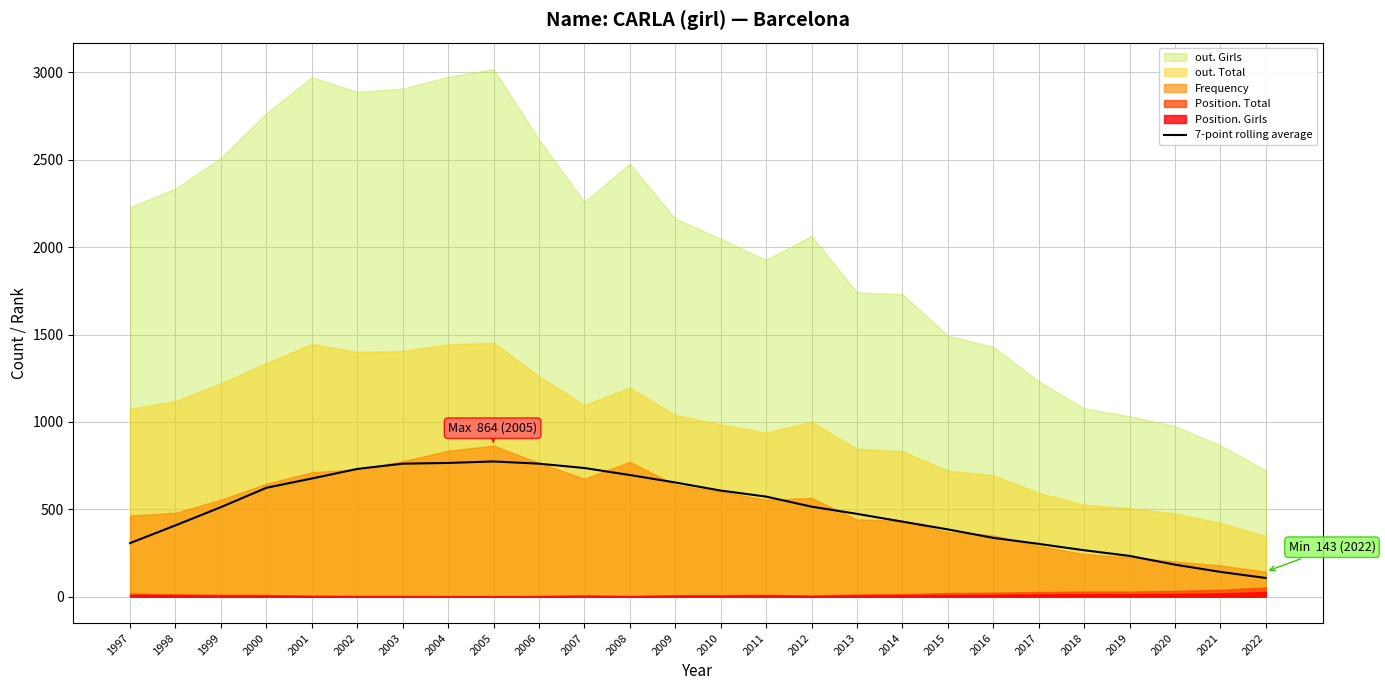

Where is the first local maximum?

2005